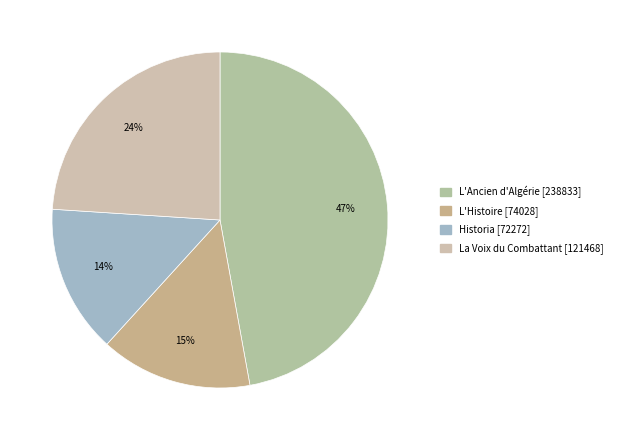

Which category has the biggest portion of the pie?

L'Ancien d'Algérie